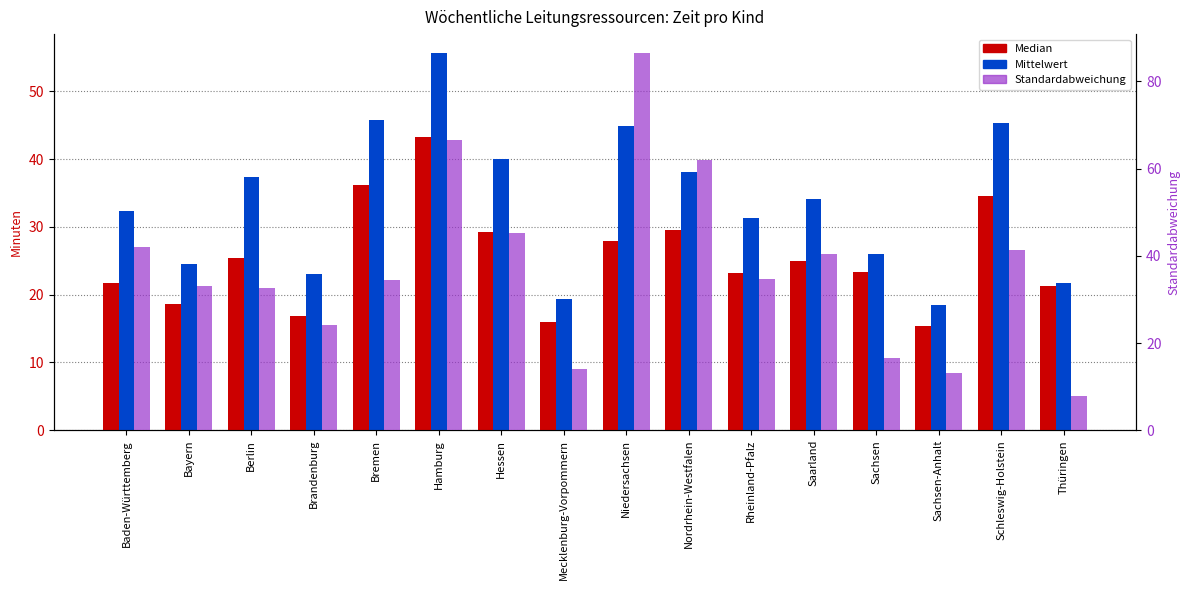

What is the value of the Median bar at the 1st from the left?

21.7